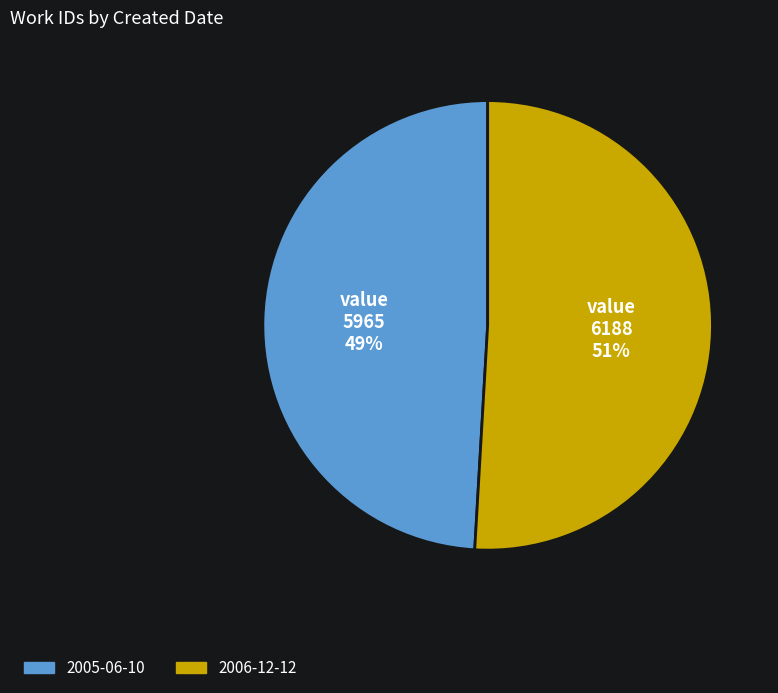

True or false: 2006-12-12 accounts for 62% of the total.

False